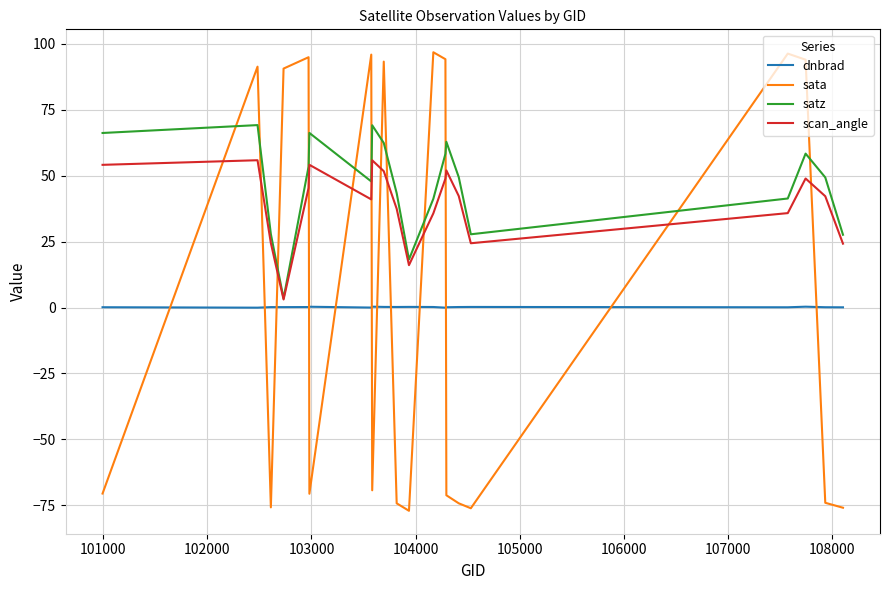

True or false: sata and scan_angle intersect in this chart.

True